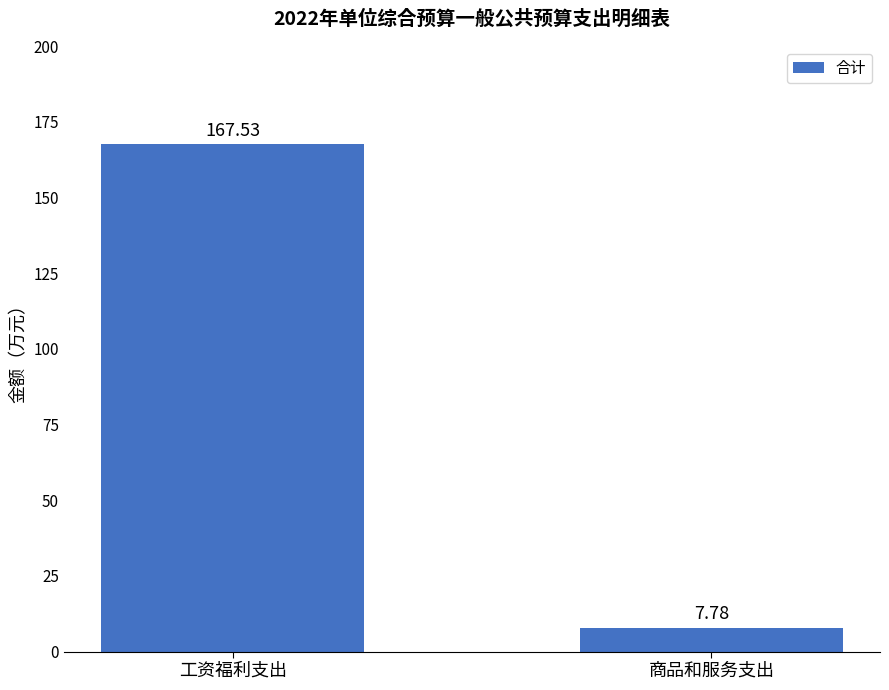

What is the sum of all values?

175.3